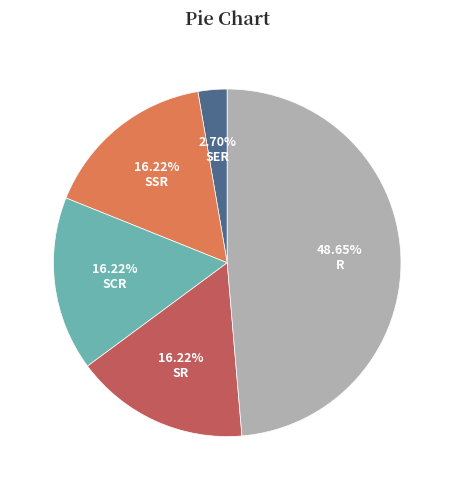

To the nearest percent, what is the difference between the largest and smallest slice percentages?

46%